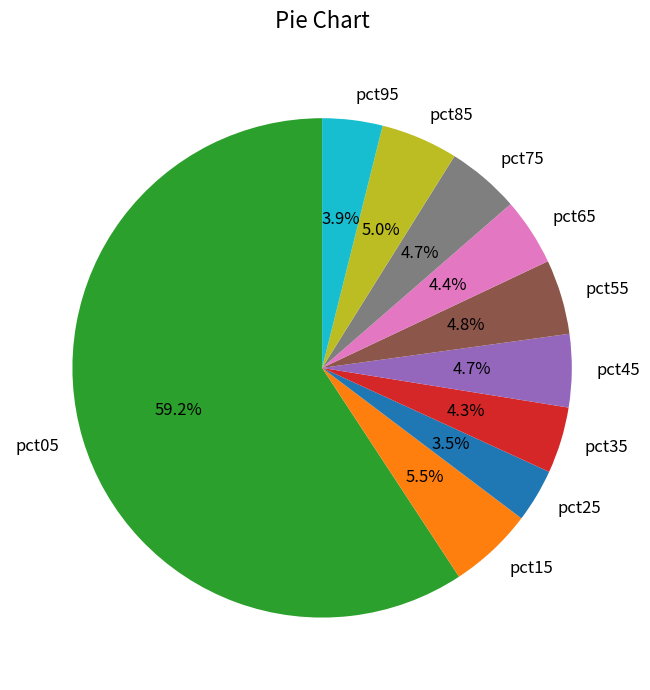

To the nearest percent, what is the difference between the pct85 and pct95 slice percentages?

1%